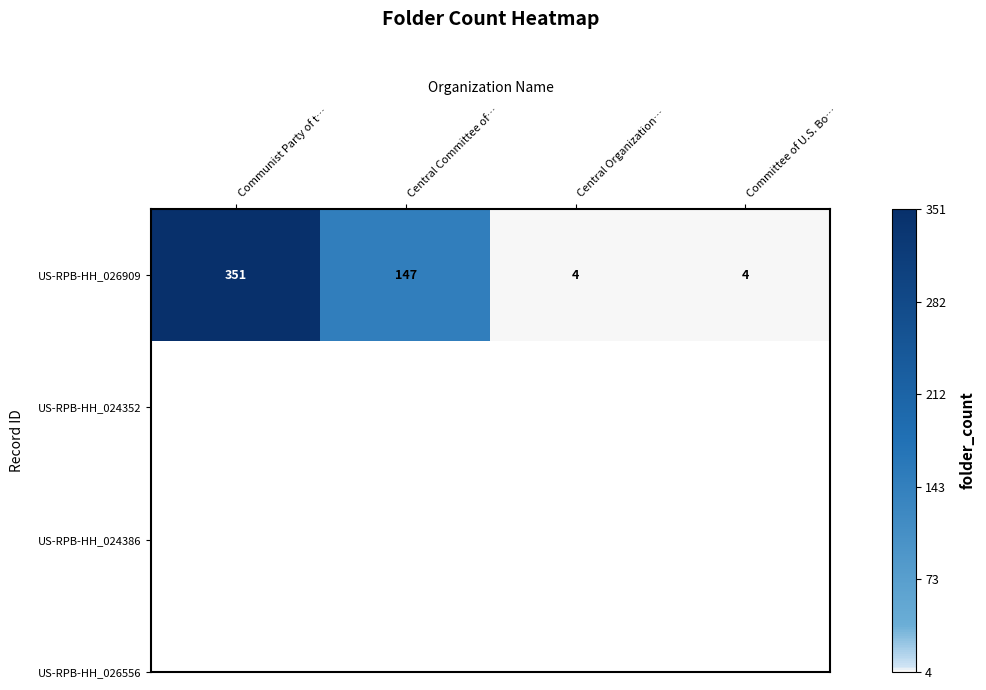

Where is the data nearest to the value 177?

Central Committee of…